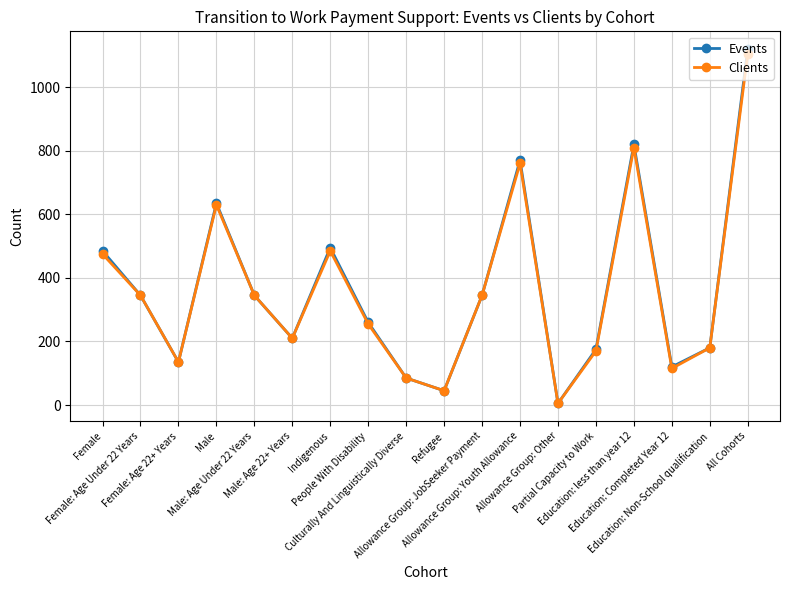

What is the highest value of the Clients series?

1105